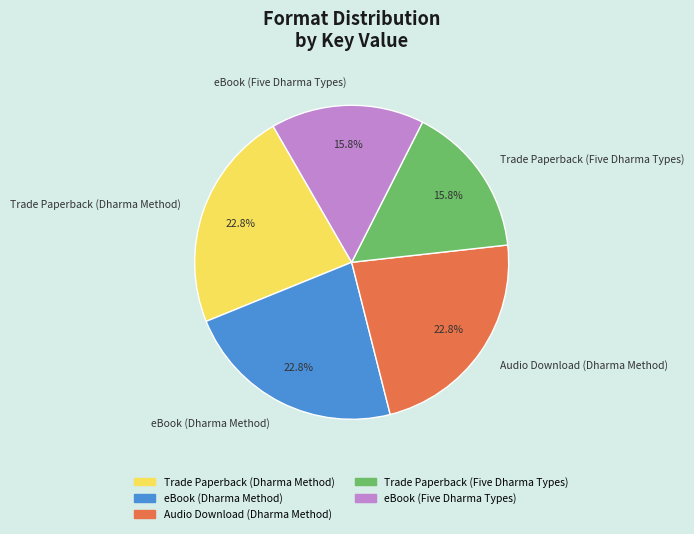

How much of the chart is everything except eBook (Five Dharma Types)?

84.2%